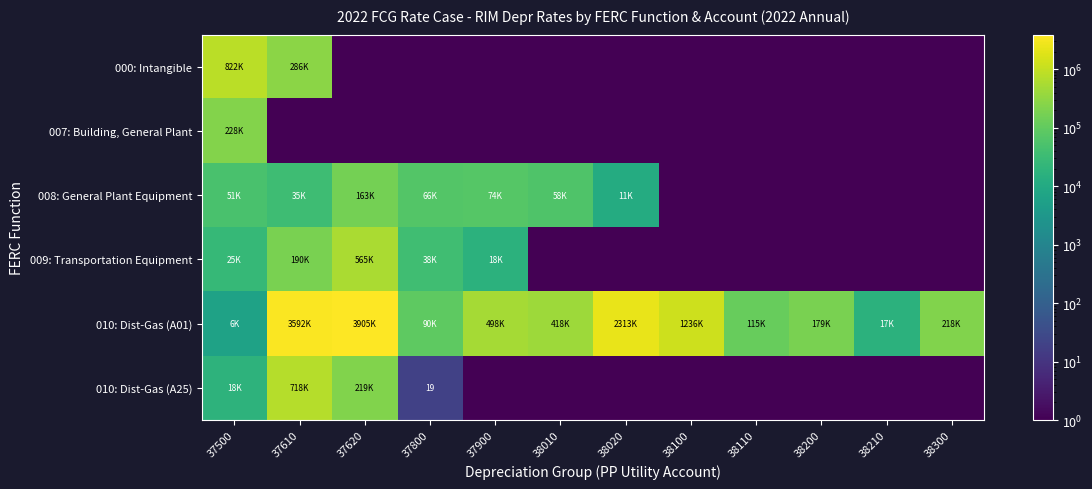

Is it true that 010: Dist-Gas (A01) equals 709397.2 at 37900?

False